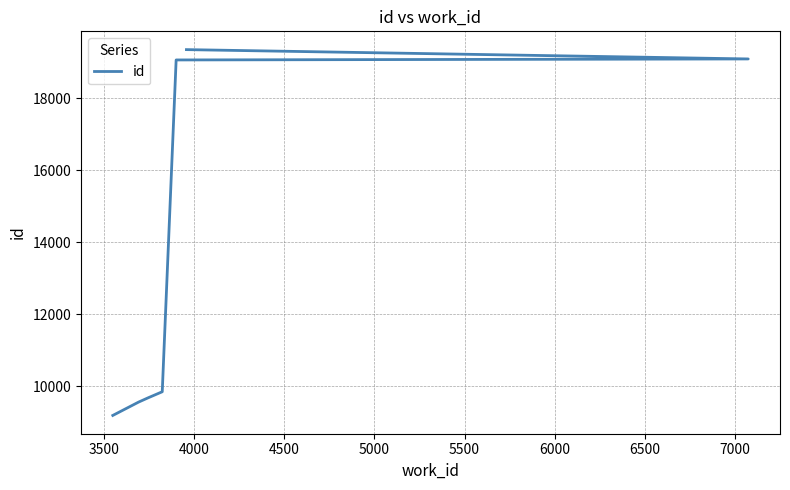

Count the number of categories in the chart.

7